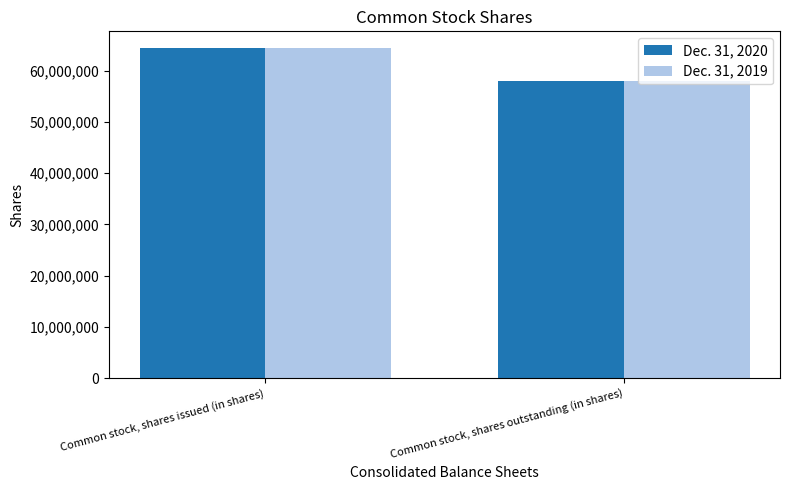

What is the label of the 1st bar from the left?

Common stock, shares issued (in shares)